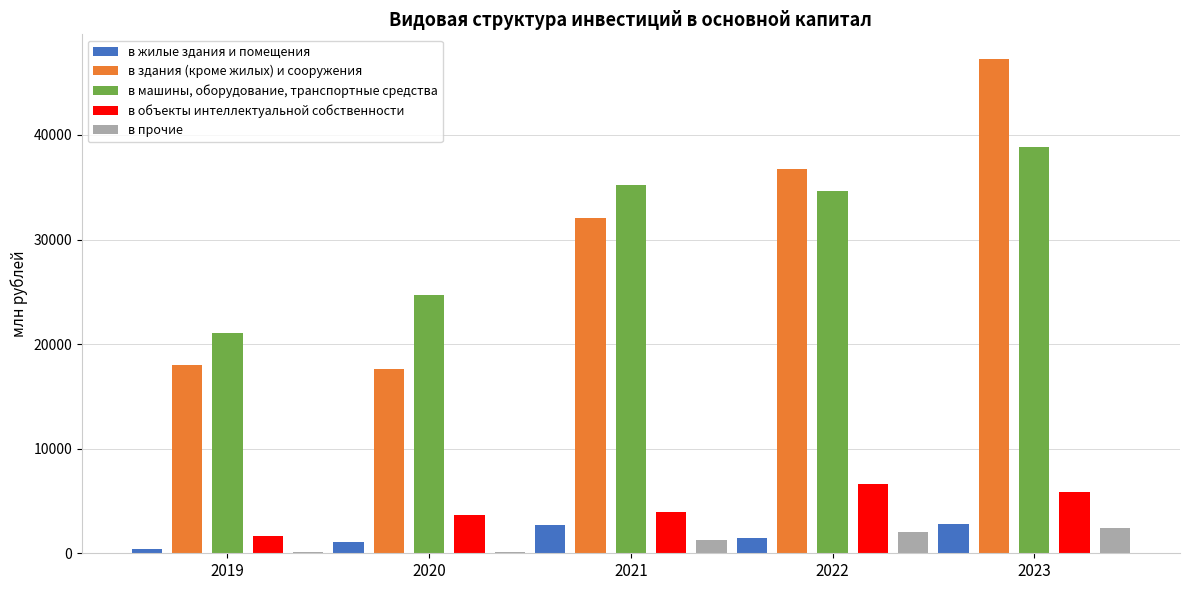

Which label corresponds to the largest value in the chart?

2023